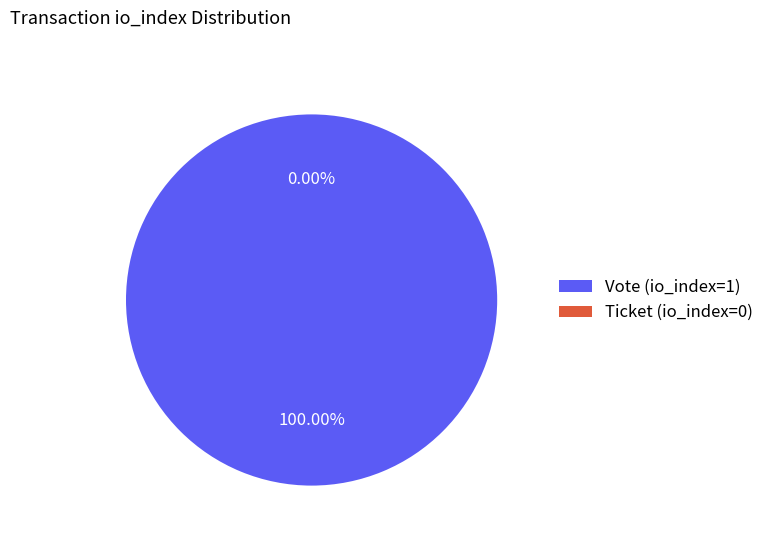

True or false: Vote (io_index=1) accounts for 94% of the total.

False